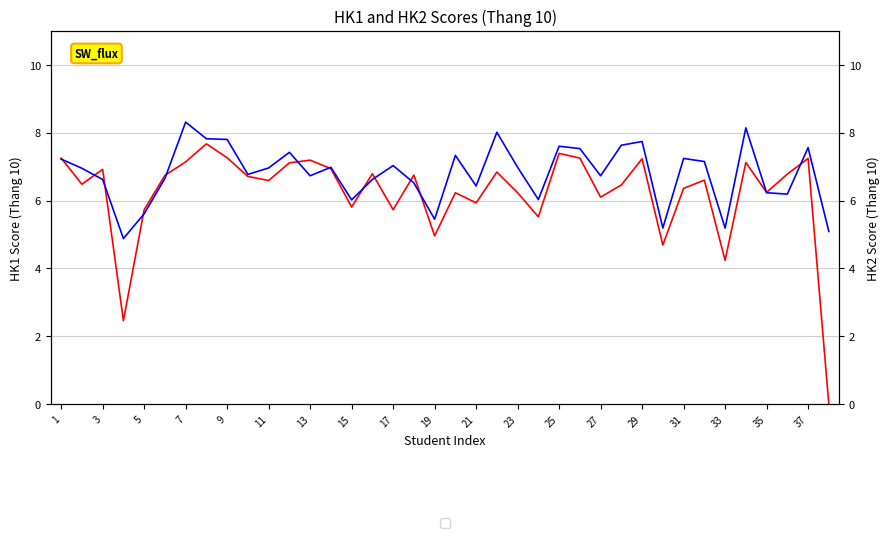

Reading left to right, transcribe all the data shown in this chart.

HK1_Thang10: 7.2	6.5	6.9	2.5	5.7	6.7	7.1	7.7	7.3	6.7	6.6	7.1	7.2	6.9	5.8	6.8	5.7	6.8	5.0	6.2	5.9	6.8	6.2	5.5	7.4	7.2	6.1	6.5	7.2	4.7	6.4	6.6	4.2	7.1	6.2	6.8	7.2	0.0
HK2_Thang10: 7.2	7.0	6.6	4.9	5.6	6.7	8.3	7.8	7.8	6.8	7.0	7.4	6.7	7.0	6.0	6.6	7.0	6.5	5.5	7.3	6.4	8.0	7.0	6.0	7.6	7.5	6.7	7.6	7.7	5.2	7.2	7.2	5.2	8.1	6.2	6.2	7.6	5.1